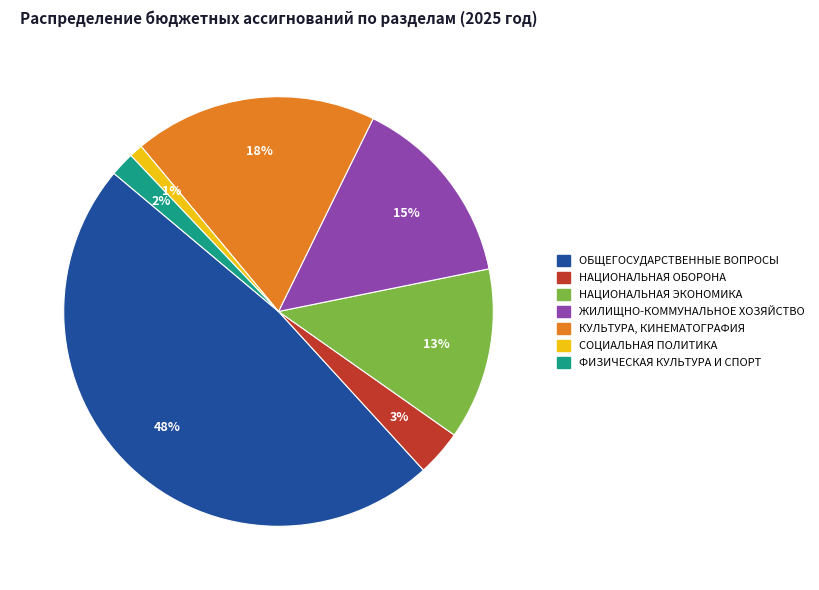

Count the number of slices in the pie.

7